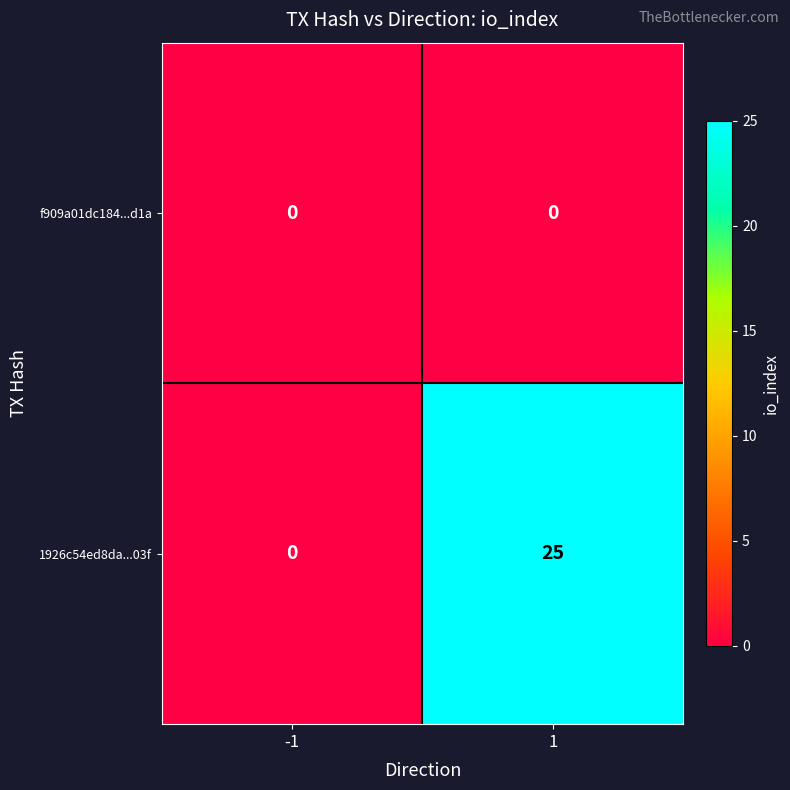

Which label corresponds to the largest value in the chart?

1